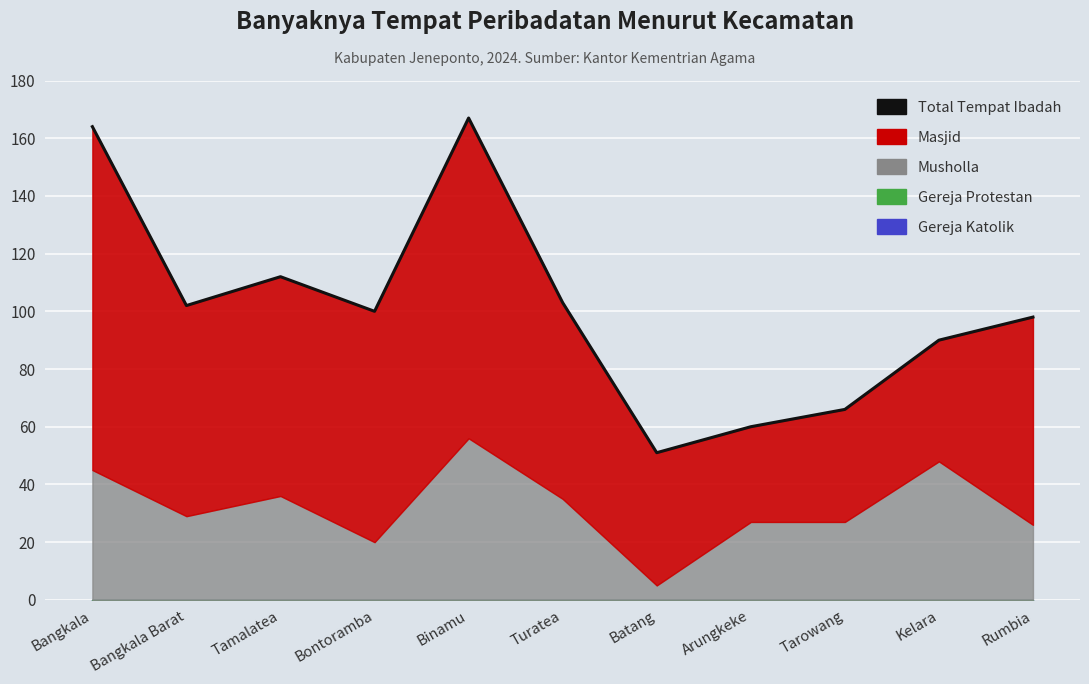

Where is the data nearest to the value 109?

Tamalatea